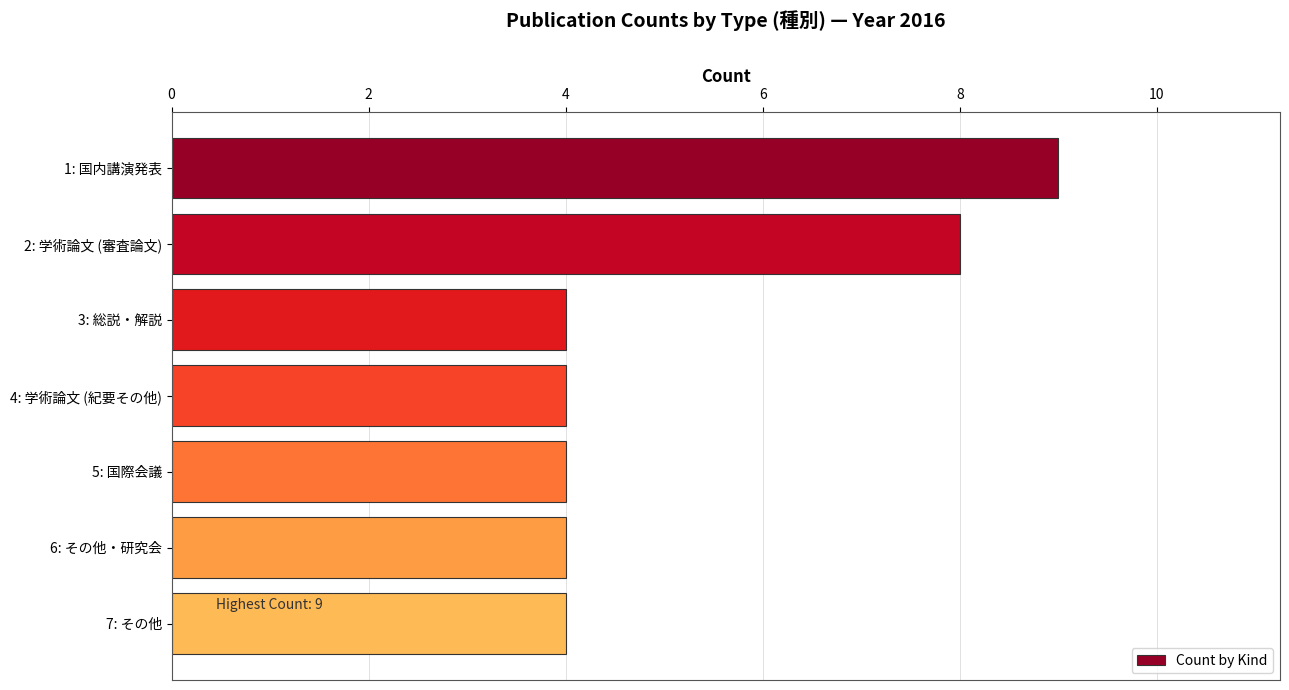

What is the sum of all values?

37